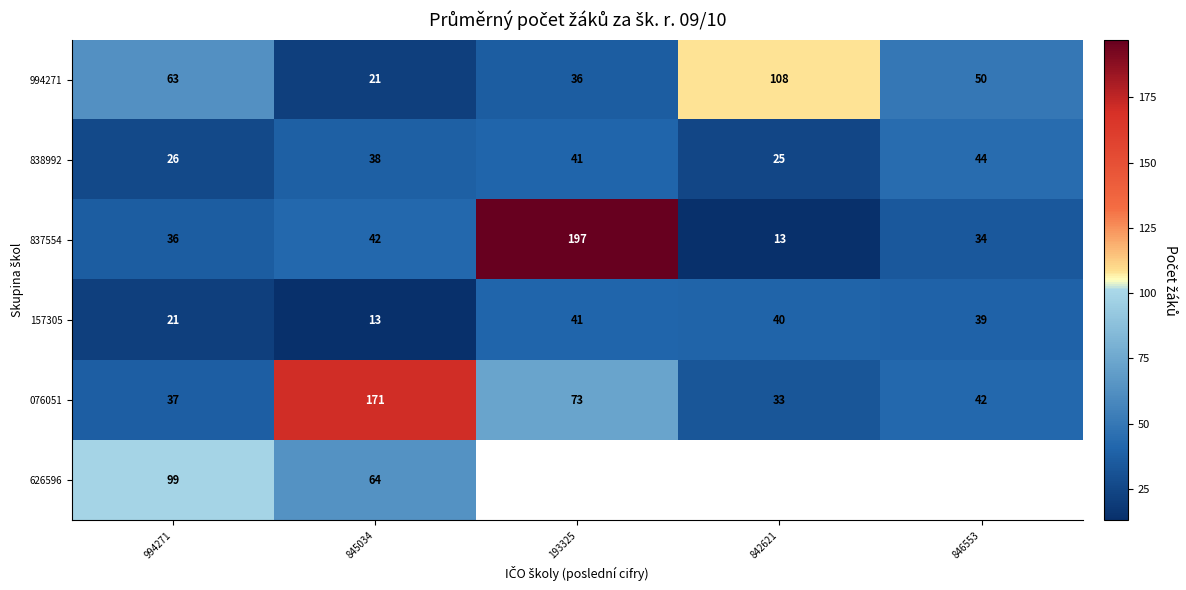

What is the lowest value of the 837554 series?

13